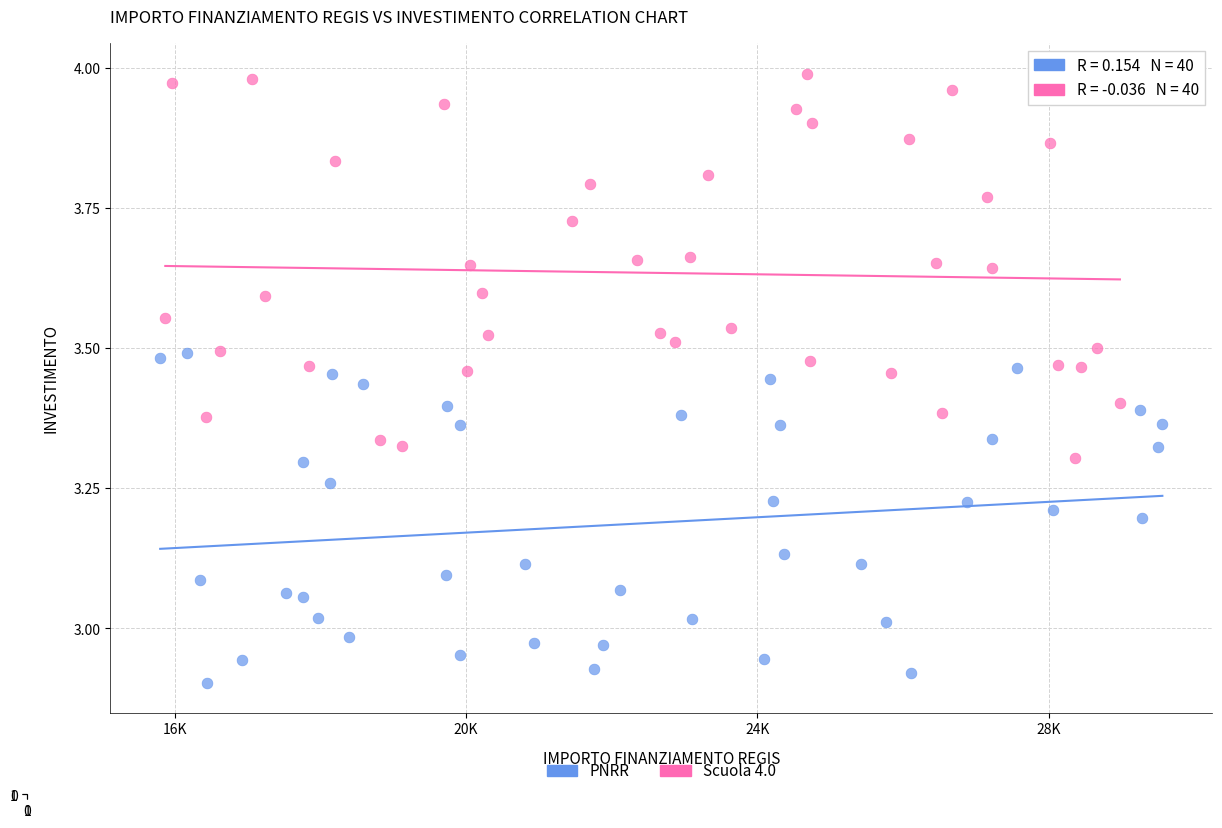

Which series contains the lowest Y value?

PNRR